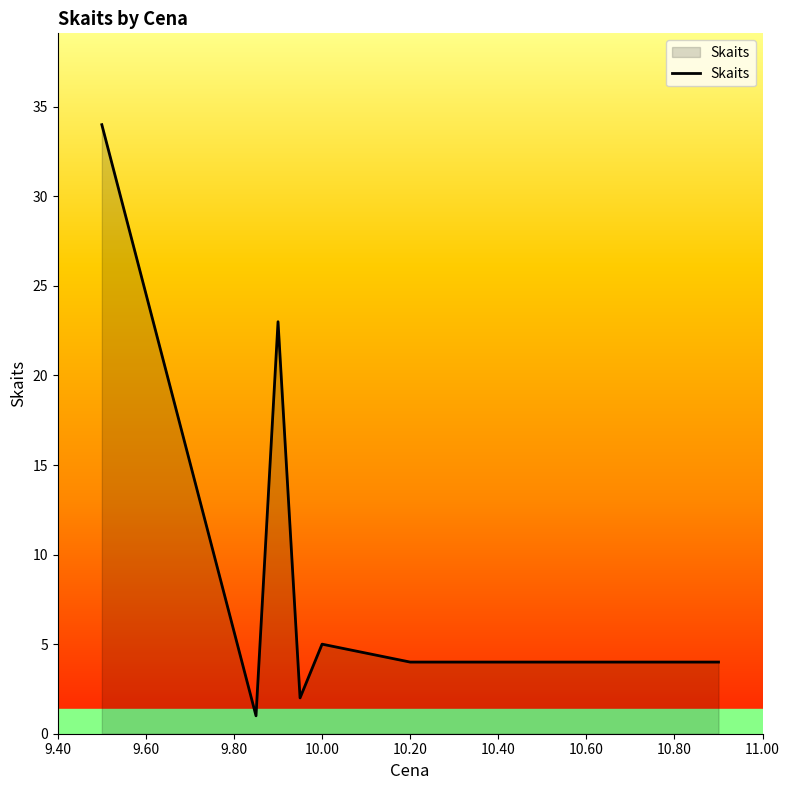

What is the difference between the second highest and minimum values?

22